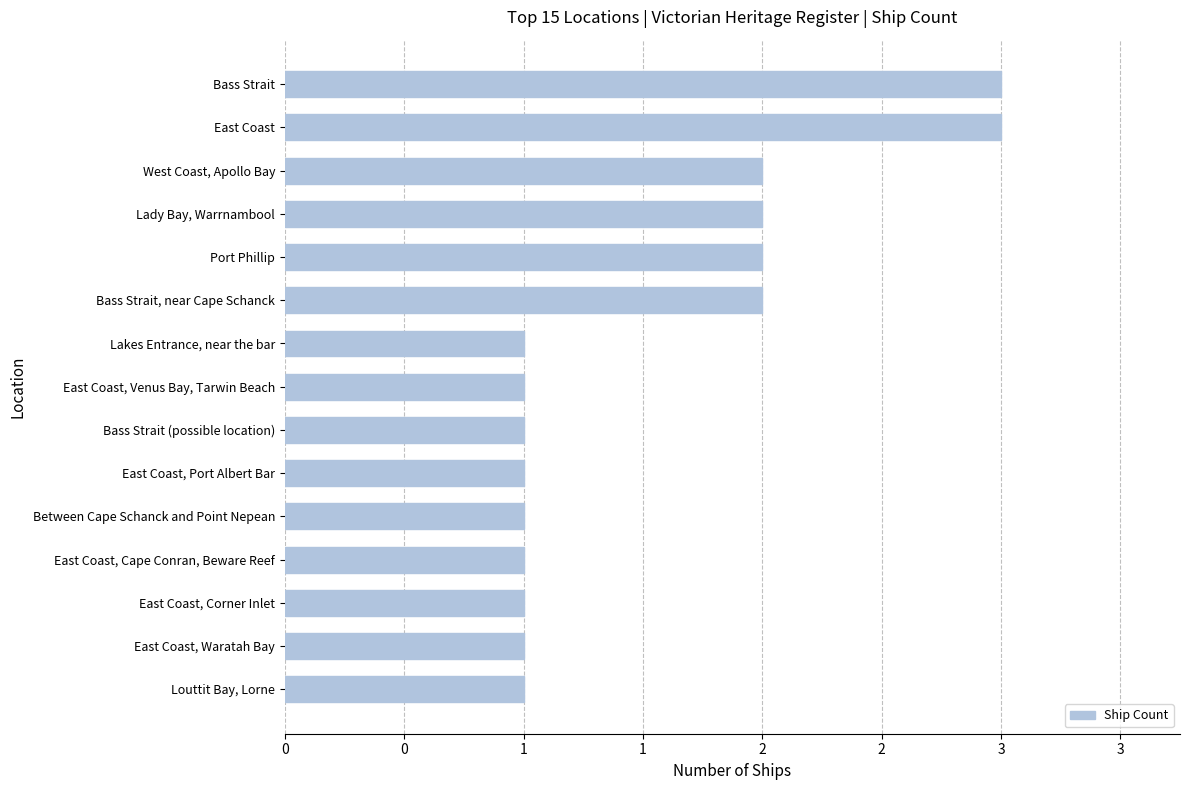

Does the chart contain any negative values?

No